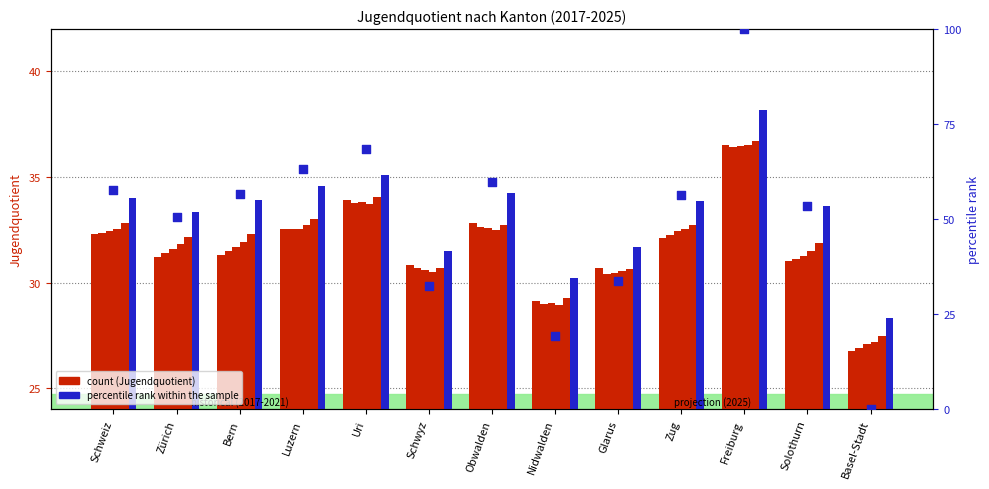

Approximately how many times larger is the value at Zürich compared to Solothurn?

0.9